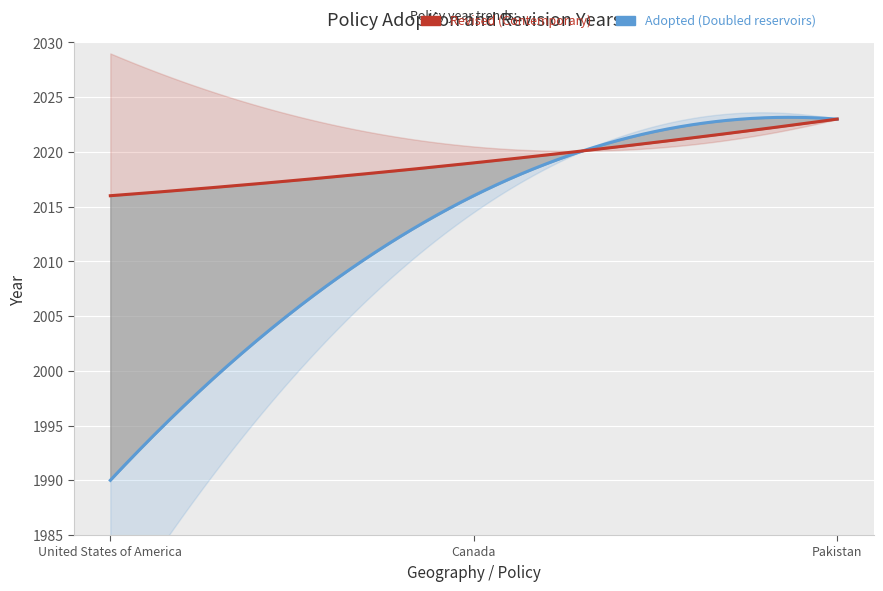

What is the label of the 3rd point from the left?

Pakistan